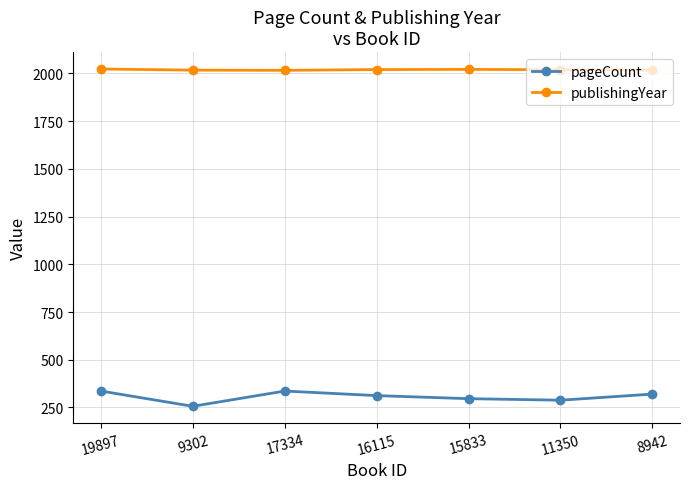

In publishingYear, how many points are lower than both neighbors (excluding endpoints)?

1